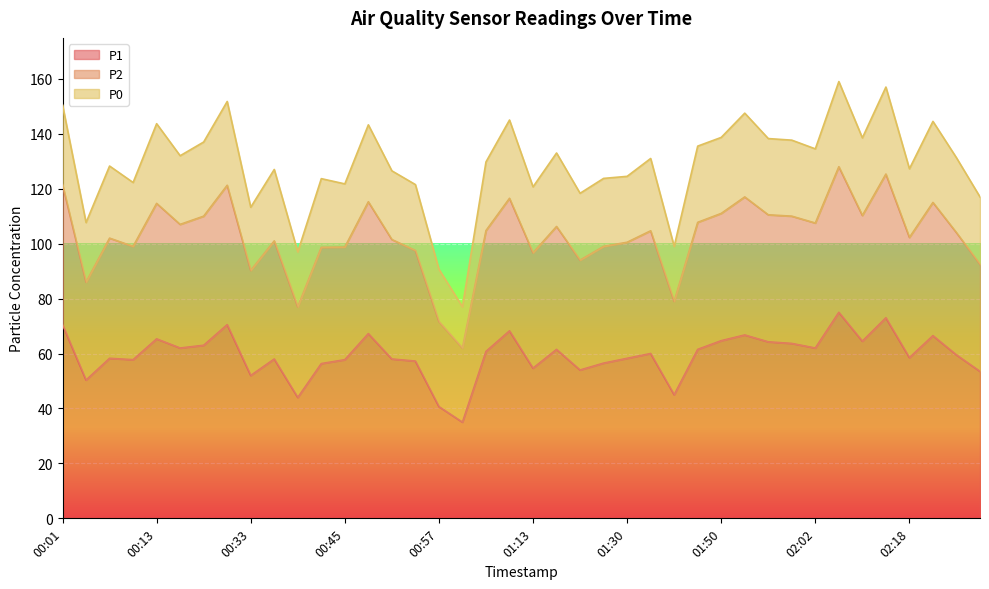

The value of P1 at 01:13 is 28.3. True or false?

False